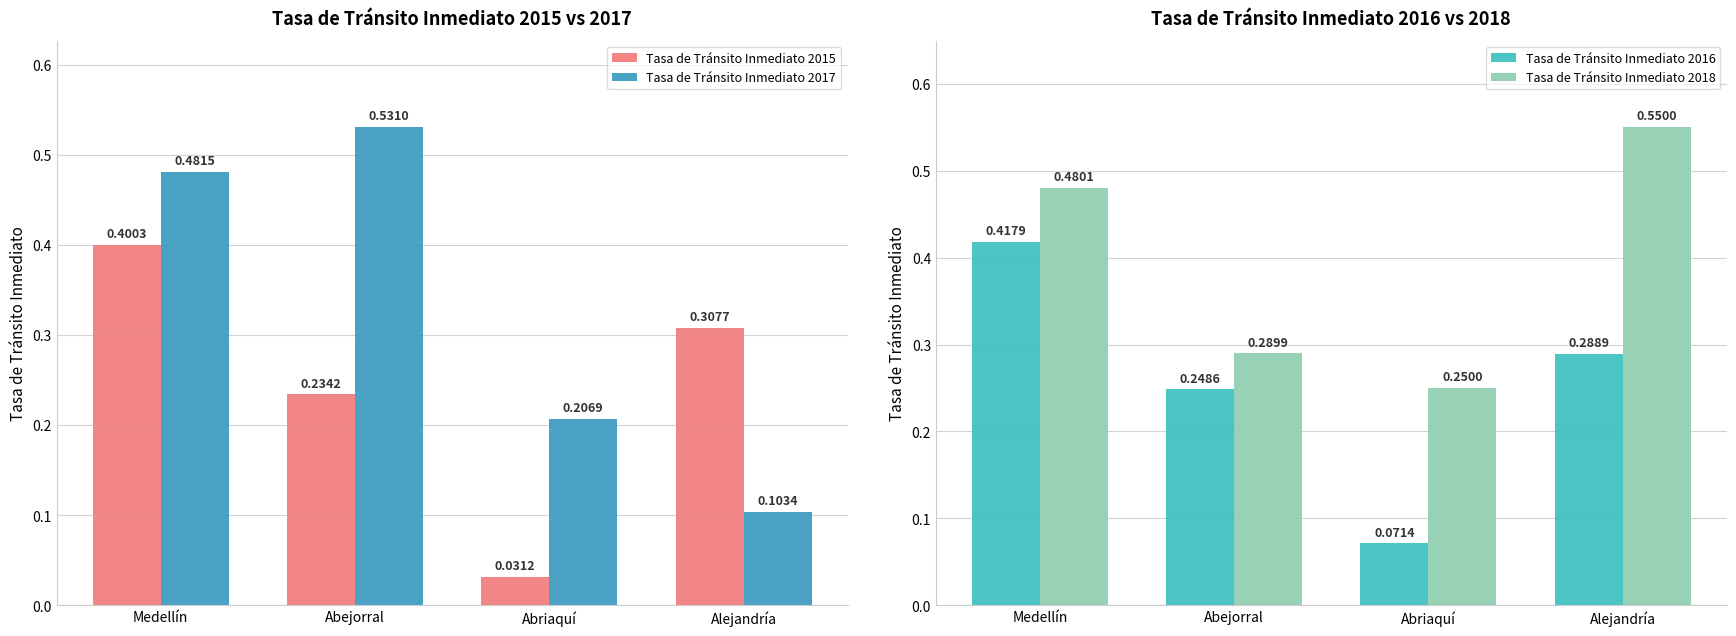

How many series are shown in this chart?

4